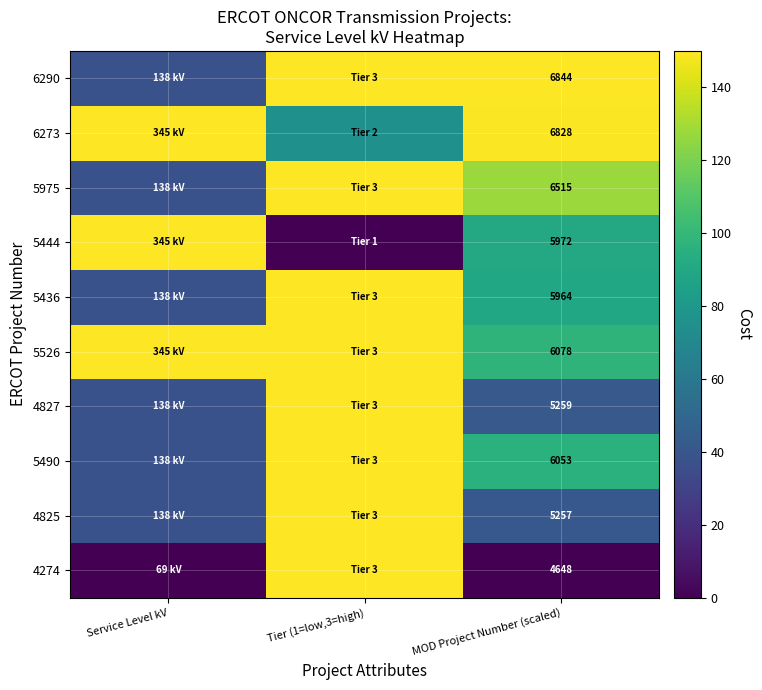

What is the difference between the highest and lowest values at MOD Project Number (scaled)?

2196.0